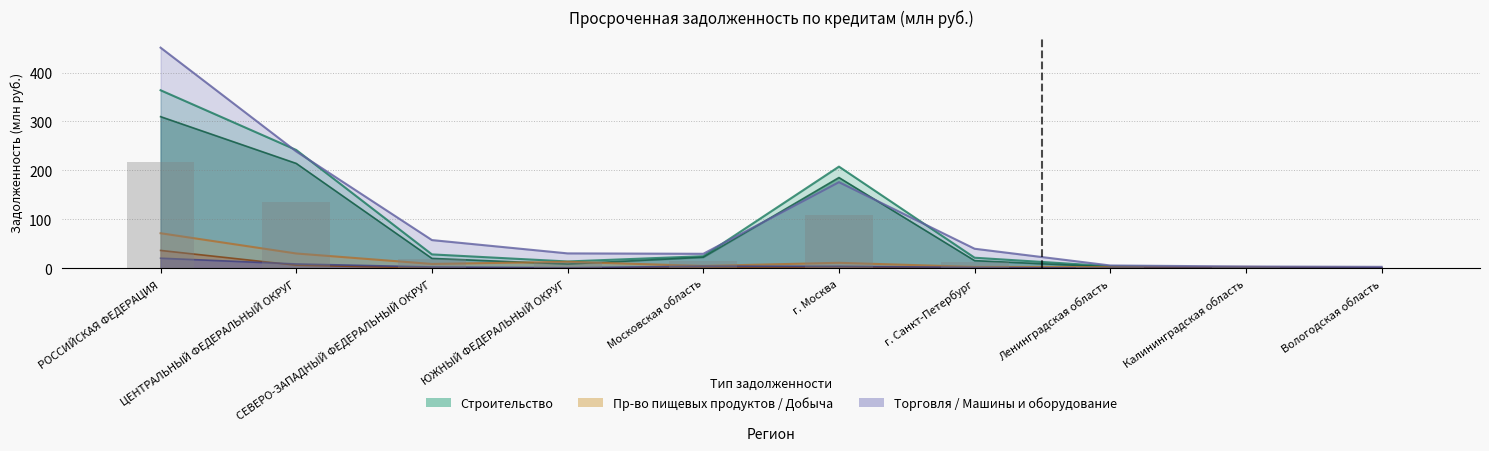

Reading left to right, what are all the values shown in this chart?

строительство (Всего): 363.7	241.6	28.1	13.6	24.4	207.6	21.3	3.9	1.3	0.4
строительство зданий и сооружений: 309.7	214.1	19.9	8.4	22.2	185.2	15.3	2.5	0.8	0.2
производство пищевых продуктов: 71.4	29.9	8.6	12.9	4.5	10.9	2.5	2.1	2.5	0.7
добыча полезных ископаемых: 36.2	6.0	0.2	0.7	0.3	2.8	0.1	0.0	0.1	0.0
оптовая и розничная торговля: 450.8	238.6	57.4	30.1	29.3	175.8	39.6	5.4	3.4	2.7
производство машин и оборудования: 20.3	8.5	2.4	0.7	4.0	3.9	1.4	0.0	0.0	0.2